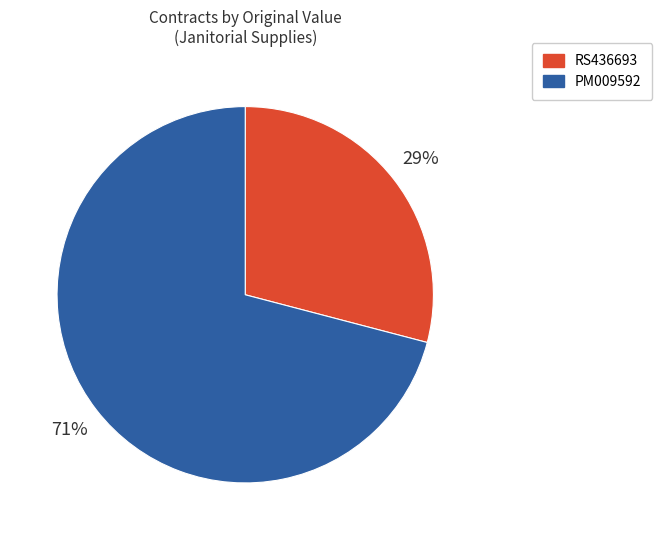

Which category has the biggest portion of the pie?

PM009592